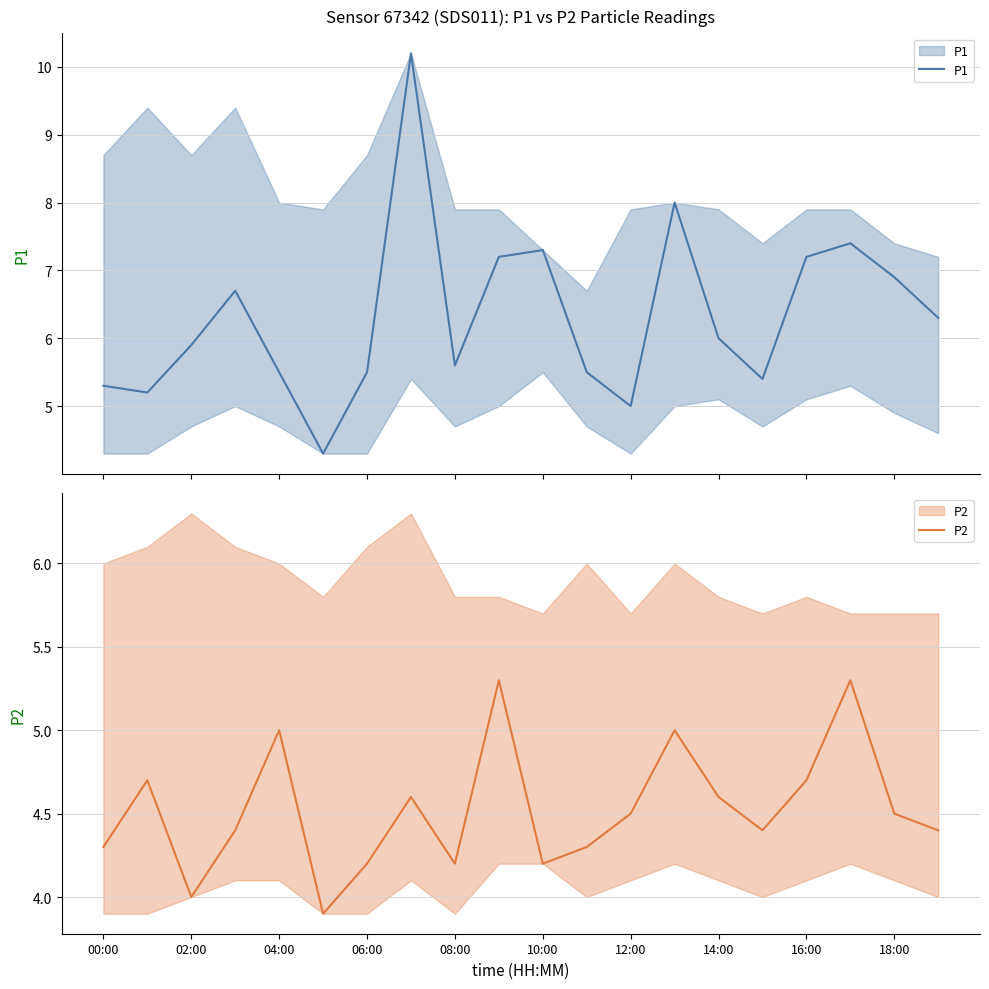

What is the difference between the second highest and second lowest values in the P2 series?

1.3